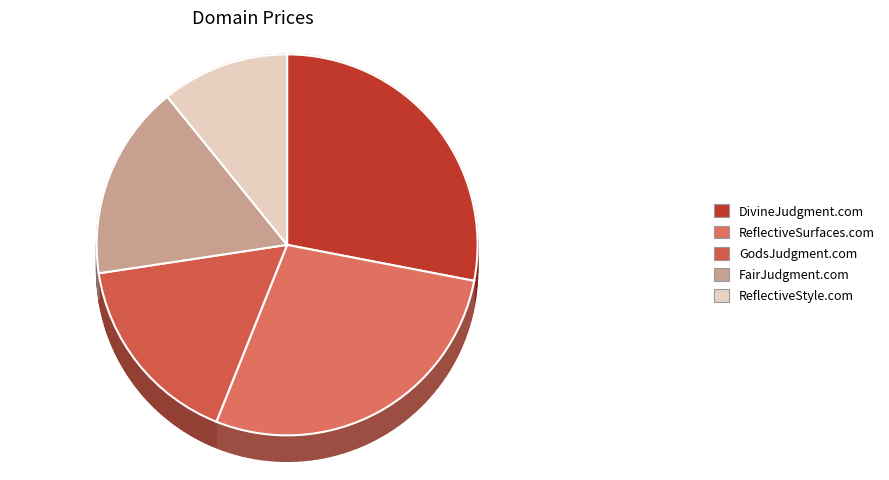

True or false: ReflectiveStyle.com accounts for 3% of the total.

False